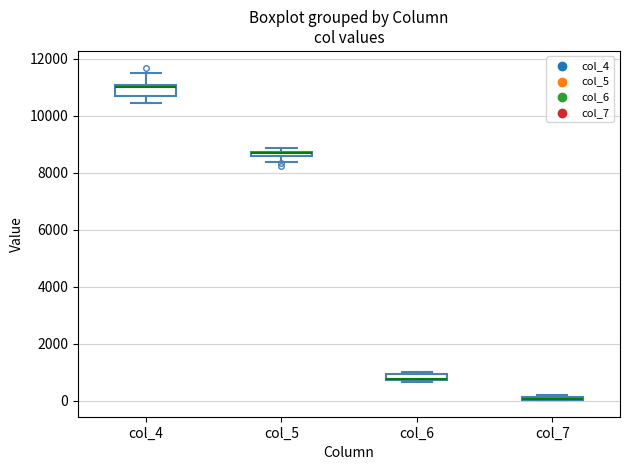

Where is the lower edge of the box for col_5 on the y-axis? The values are not printed on the chart, so give them approximately, as read against the axis.

8600